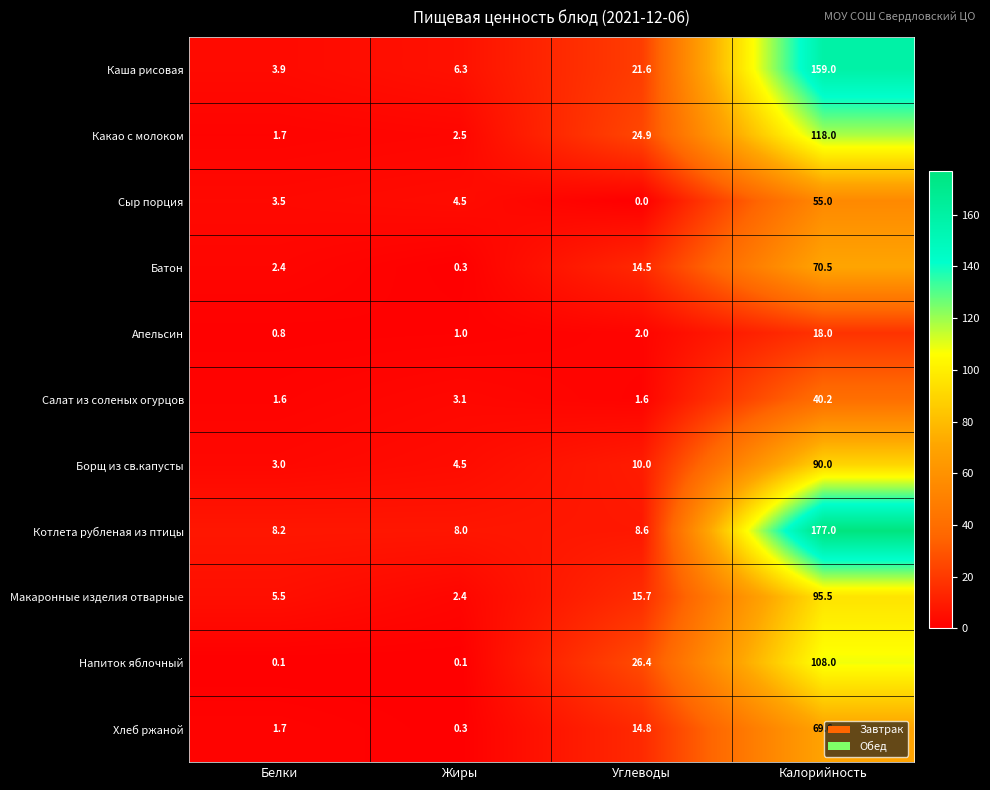

What is the spread (max minus min) of values at Белки?

8.1